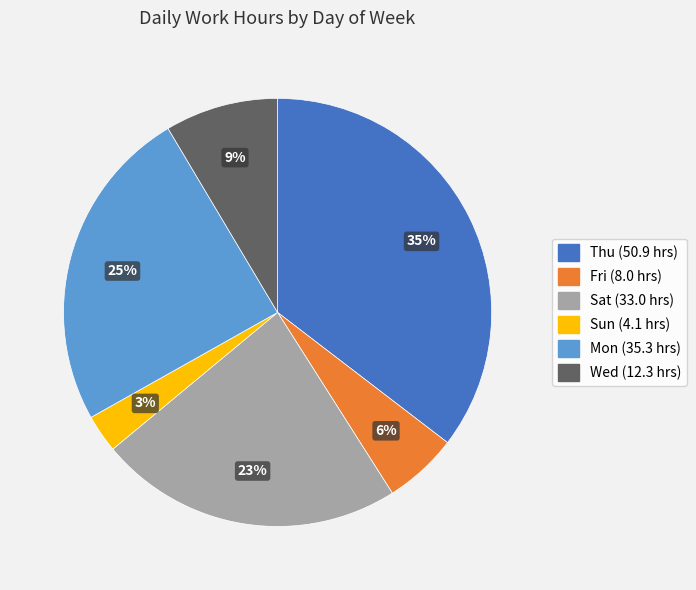

To the nearest percent, what is the average slice percentage?

17%